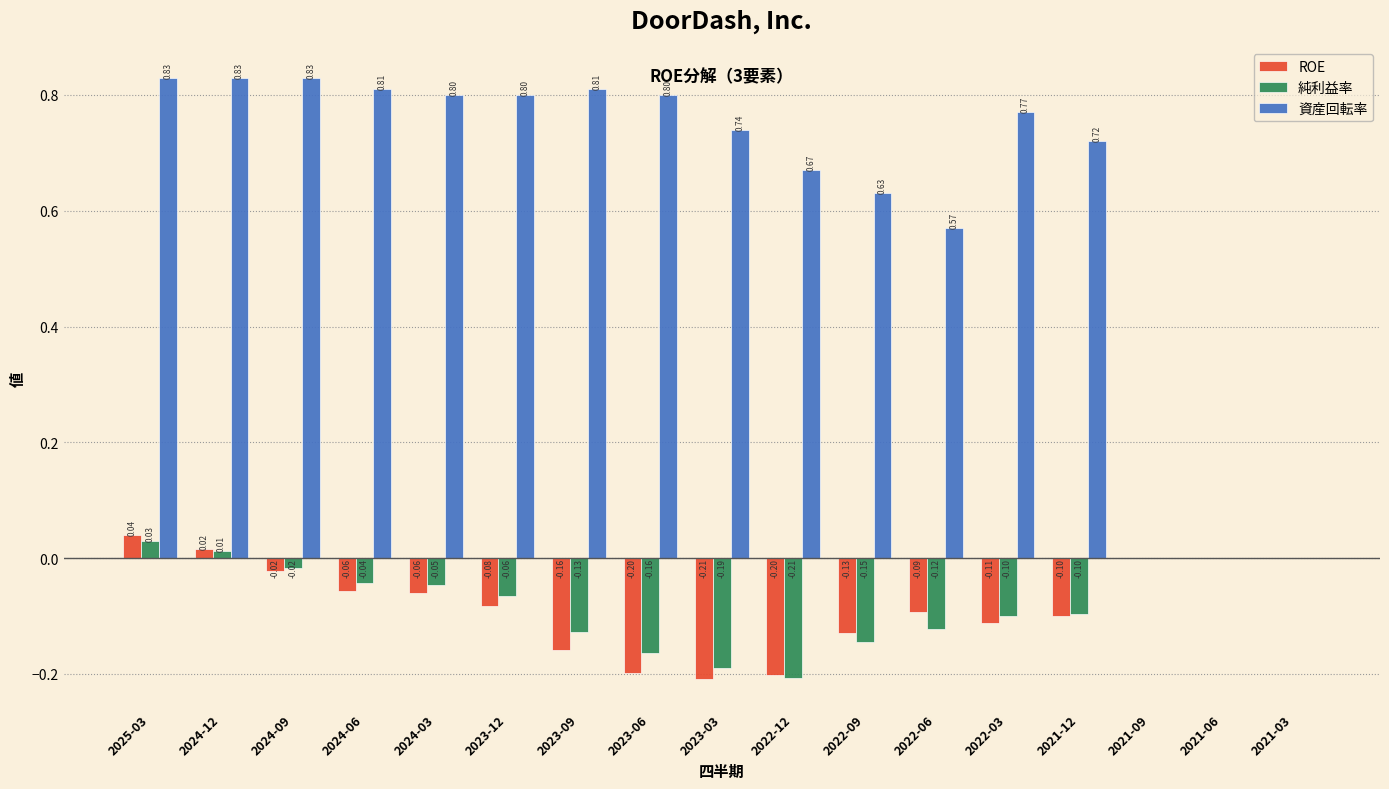

Is the value of 純利益率 at 2022-06 greater than the value of 資産回転率 at 2024-06?

No